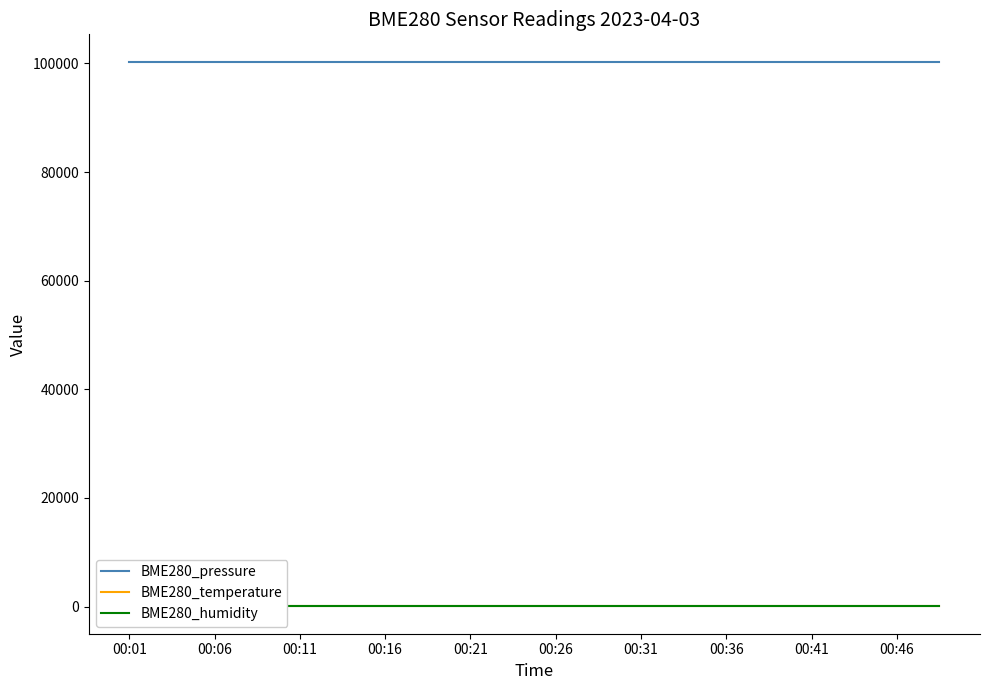

What is the lowest value of the BME280_pressure series?

100326.7